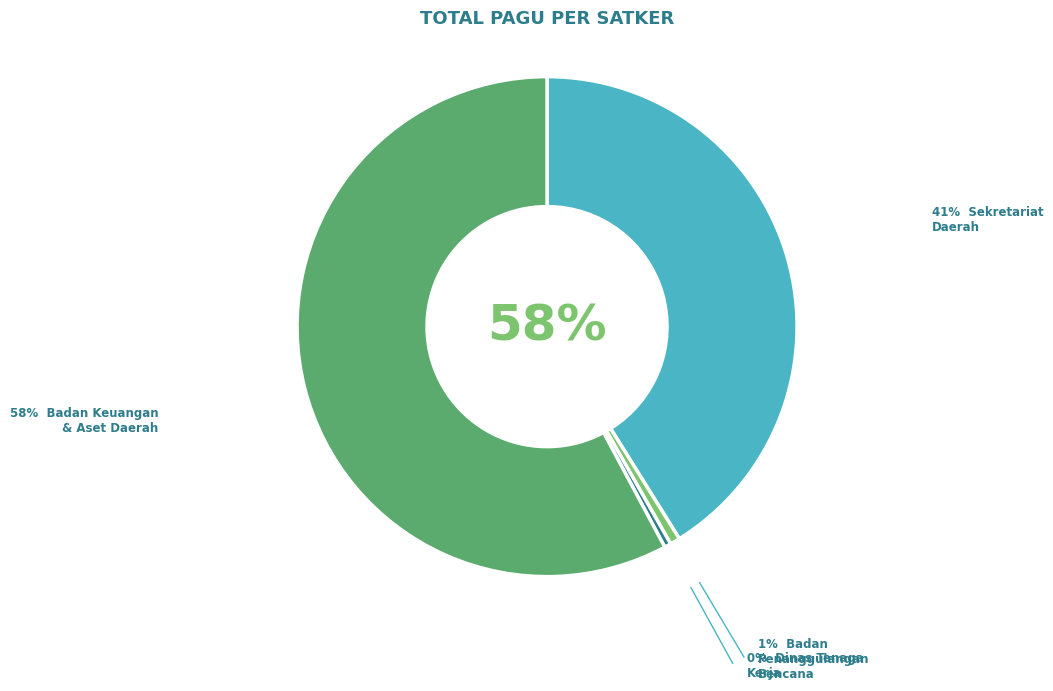

Does 9 represent more than half of the total?

No